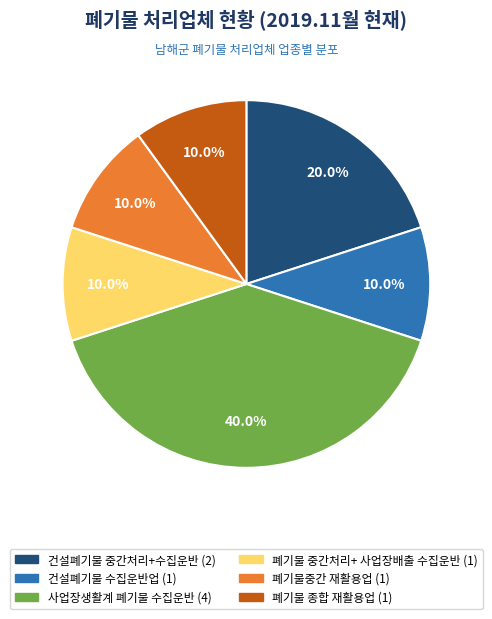

Is there a majority slice in this chart?

No